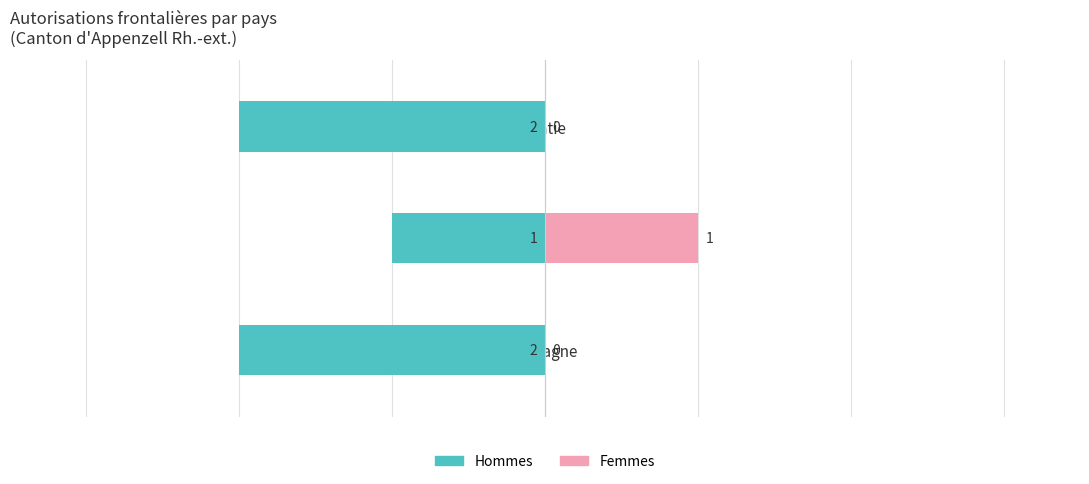

Is it true that Hommes equals -2 at Autriche?

False